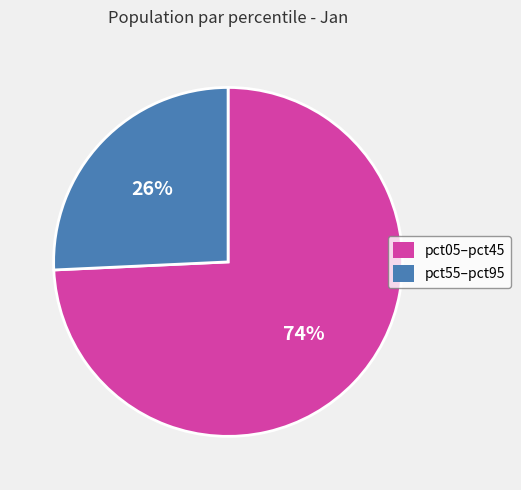

Which slice is the largest?

pct05–pct45